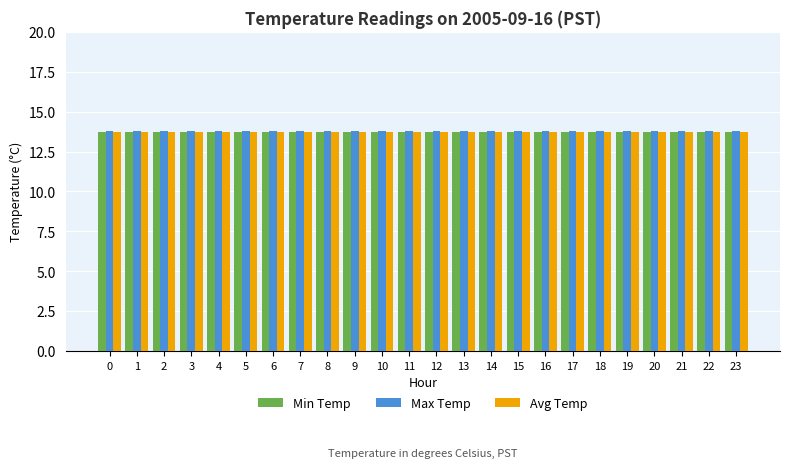

What is the value of the Min Temp bar at the 12th from the left?

13.7